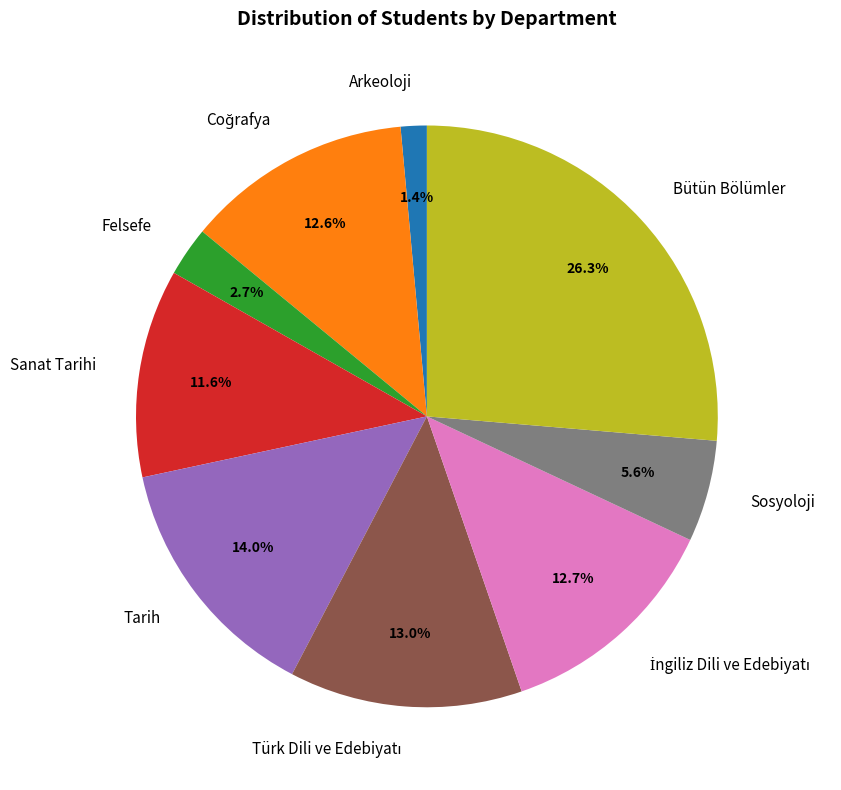

To the nearest percent, what portion does Arkeoloji represent?

1%